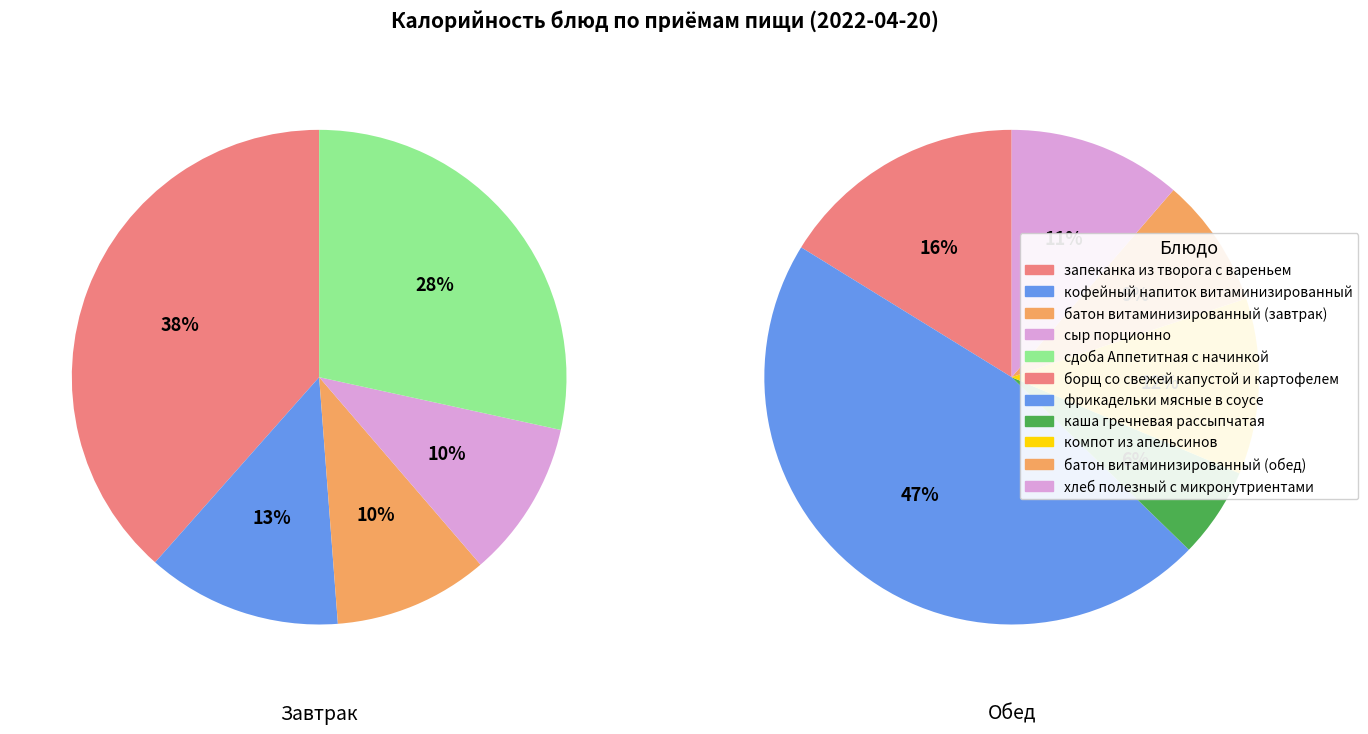

How many slices are in this pie chart?

5